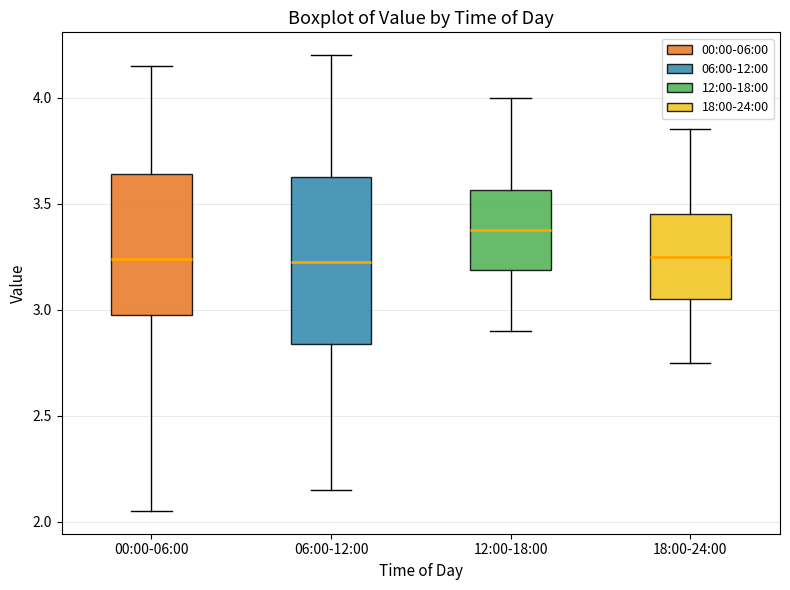

Reading left to right, transcribe this box plot: for each box, give where its median line is, the range the box spans, and where its two whiskers end, as read against the y-axis. The values are not printed on the chart, so give them approximately, as read against the axis.

00:00-06:00: median 3.25, box 3.00 to 3.65, whiskers 2.05 to 4.15
06:00-12:00: median 3.25, box 2.85 to 3.65, whiskers 2.15 to 4.20
12:00-18:00: median 3.40, box 3.20 to 3.55, whiskers 2.90 to 4.00
18:00-24:00: median 3.25, box 3.05 to 3.45, whiskers 2.75 to 3.85